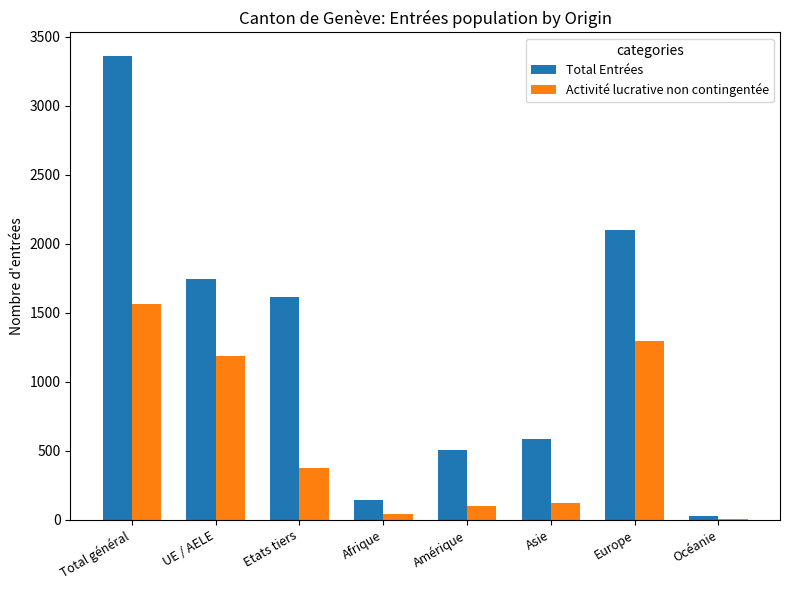

What is the sum of all Activité lucrative non contingentée values?

4689